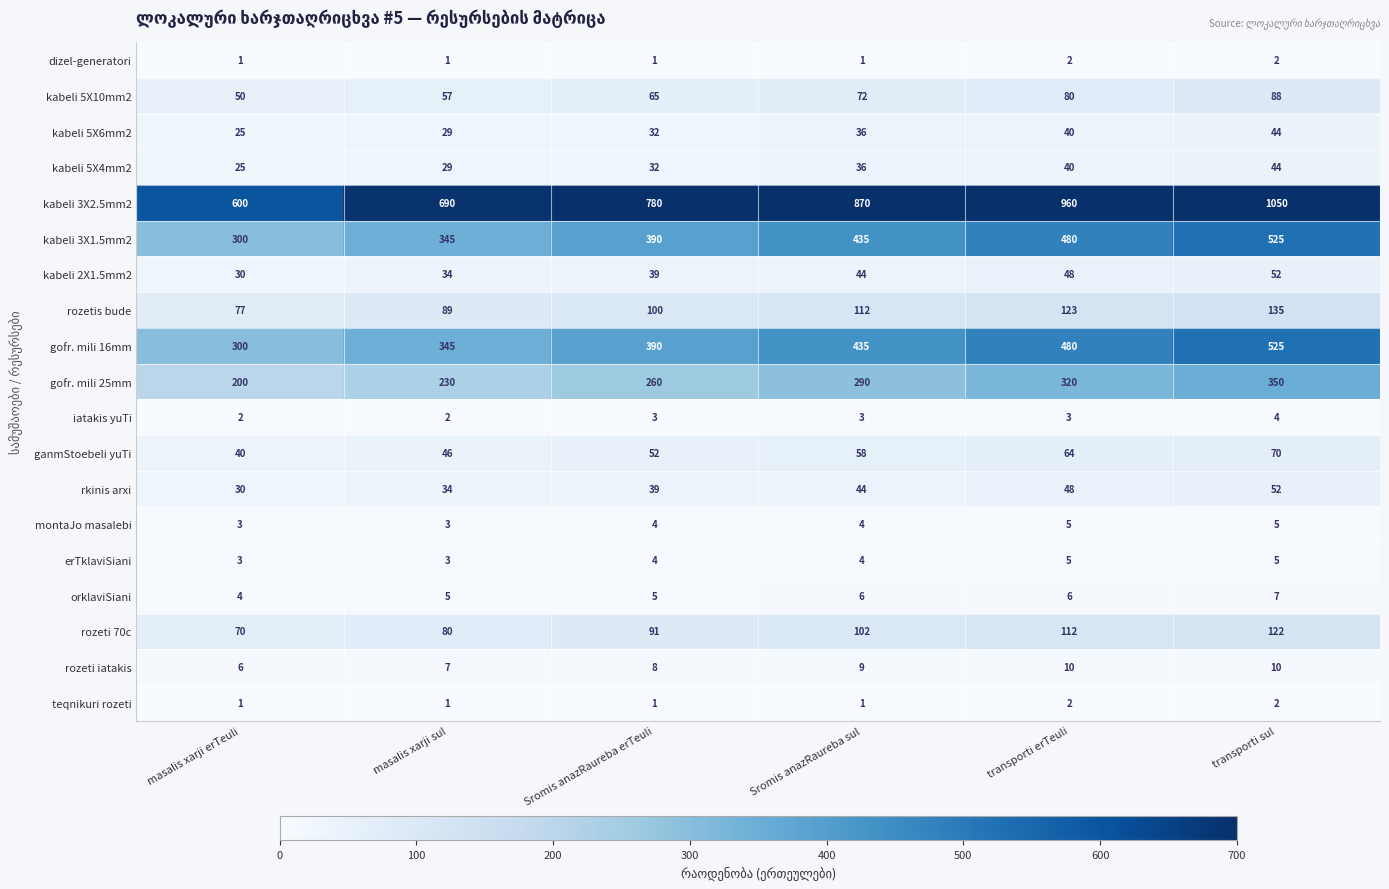

The value of rozeti 70c at Sromis anazRaureba erTeuli is 91. True or false?

True